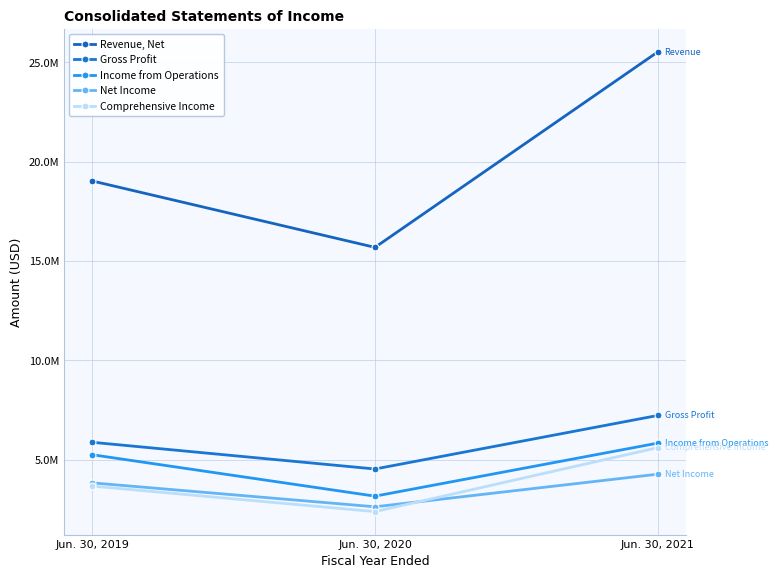

Which series changed the most between Jun. 30, 2019 and Jun. 30, 2020?

Revenue, Net